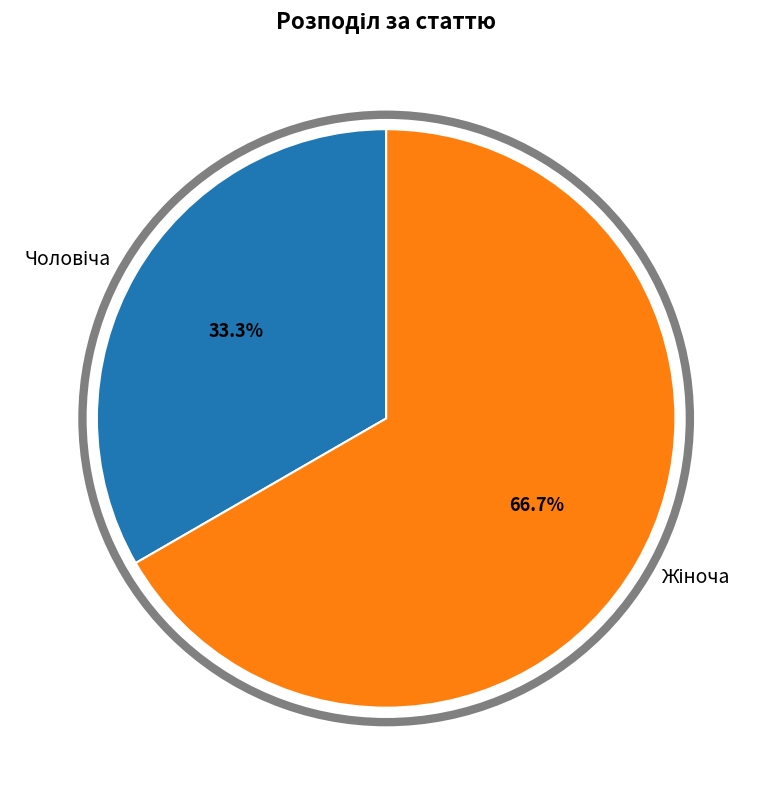

Is there any slice that represents more than half of the pie?

Yes